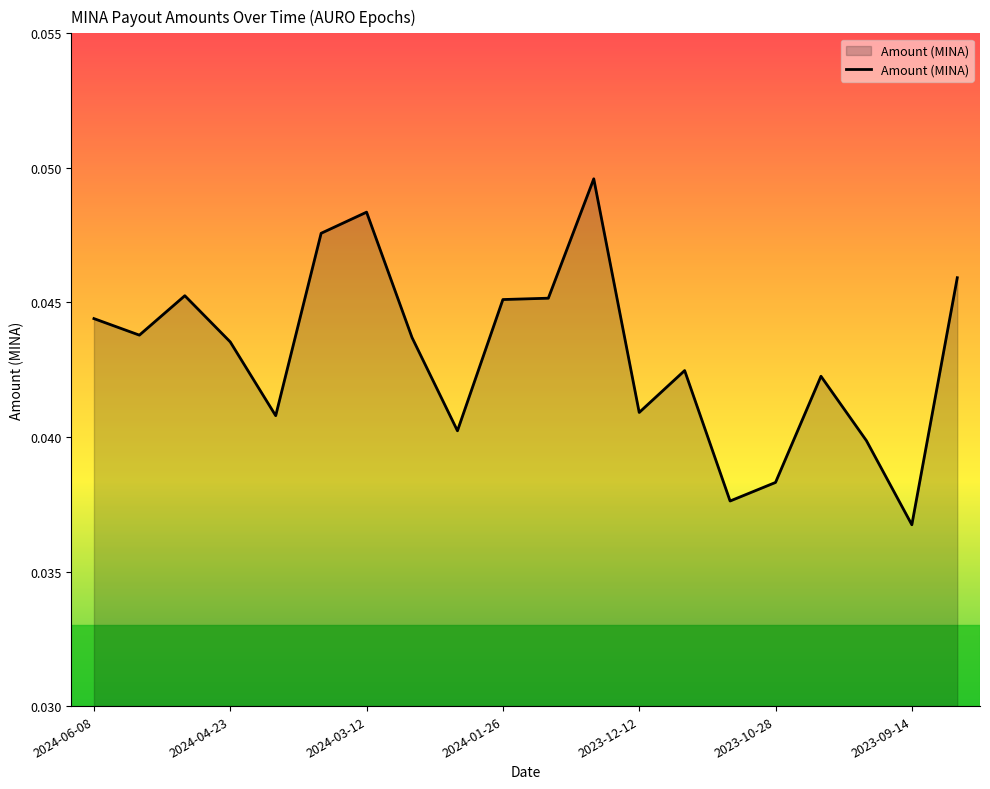

How many lines are shown in the chart?

1